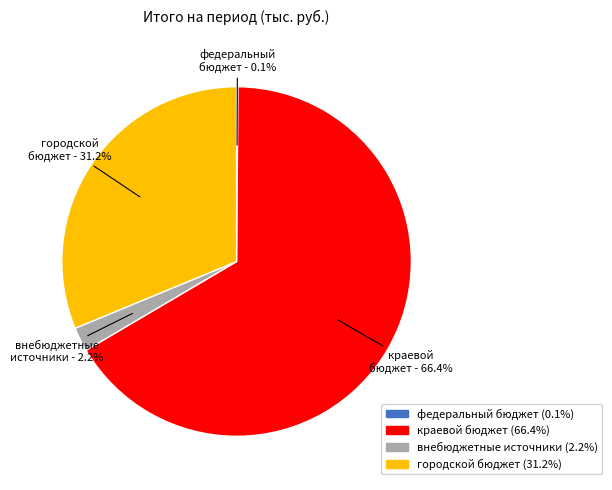

Is it true that внебюджетные источники is 2% of the pie?

True